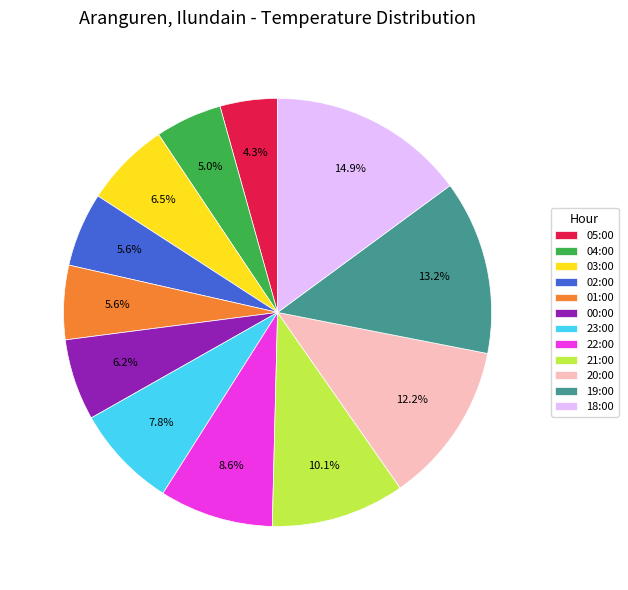

The 02:00 slice represents 1% of the pie. True or false?

False